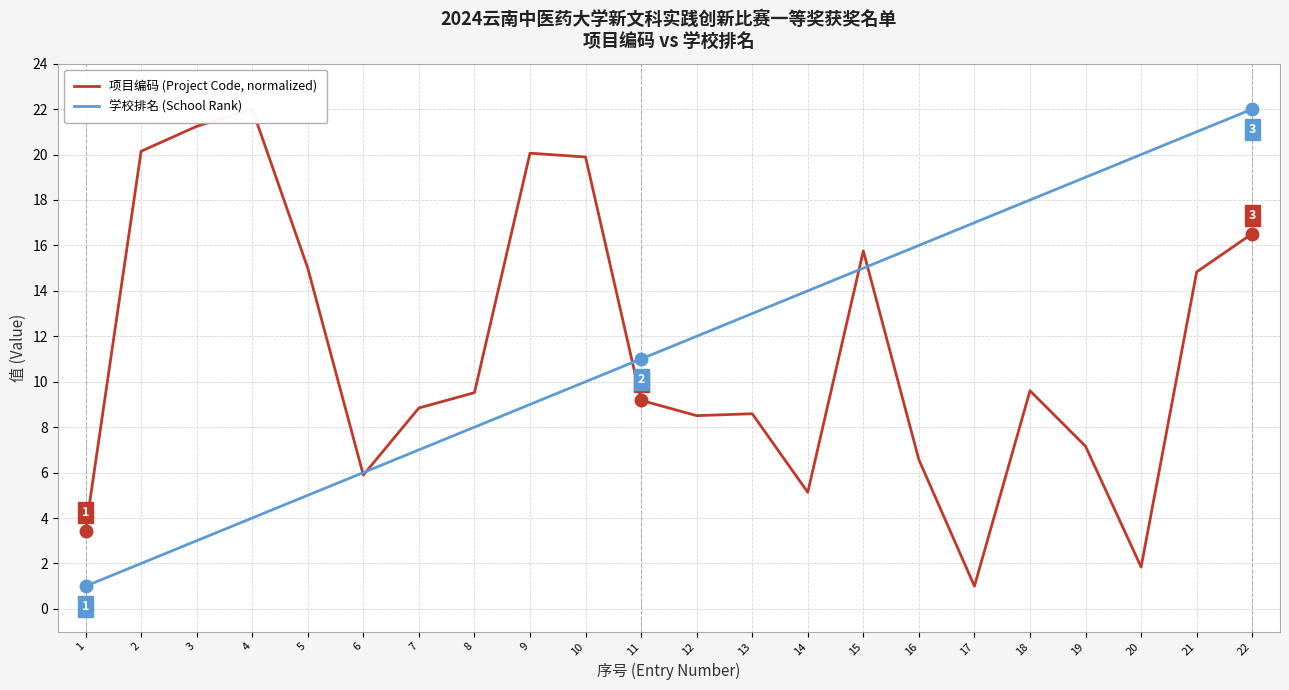

Which series changed the most between 2 and 5?

项目编码 (Project Code, normalized)